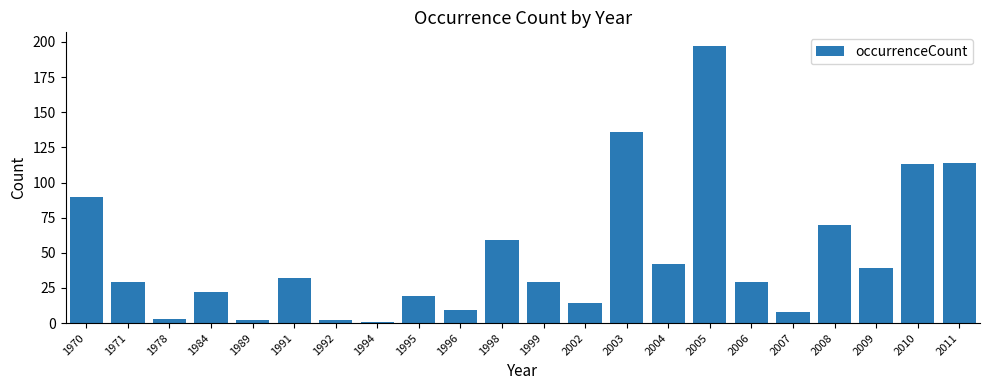

What value does the data have at 2008?

70